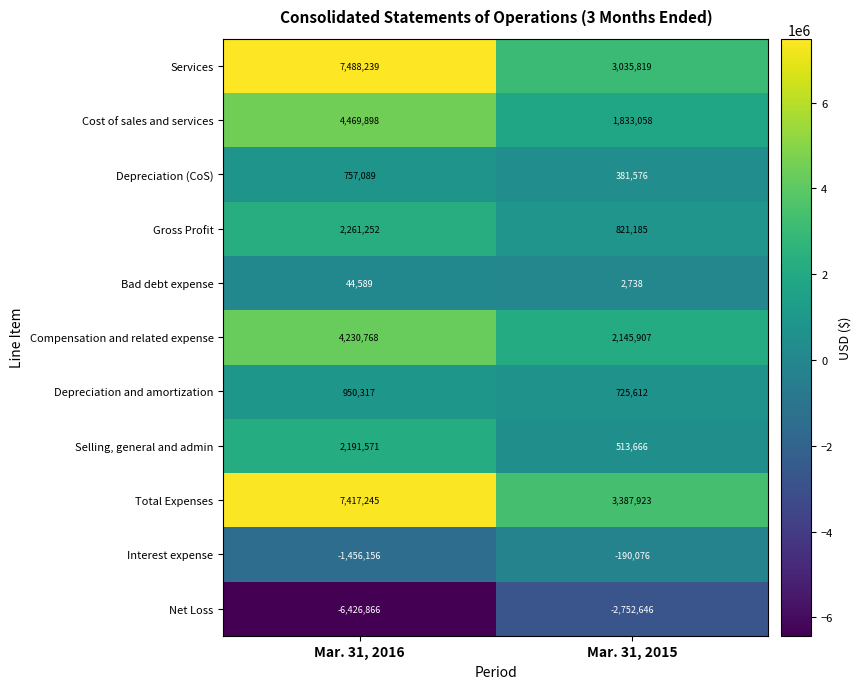

Reading left to right, extract all data points from this chart.

Services: Mar. 31, 2016=7488239	Mar. 31, 2015=3035819
Cost of sales and services: Mar. 31, 2016=4469898	Mar. 31, 2015=1833058
Depreciation (CoS): Mar. 31, 2016=757089	Mar. 31, 2015=381576
Gross Profit: Mar. 31, 2016=2261252	Mar. 31, 2015=821185
Bad debt expense: Mar. 31, 2016=44589	Mar. 31, 2015=2738
Compensation and related expense: Mar. 31, 2016=4230768	Mar. 31, 2015=2145907
Depreciation and amortization: Mar. 31, 2016=950317	Mar. 31, 2015=725612
Selling, general and admin: Mar. 31, 2016=2191571	Mar. 31, 2015=513666
Total Expenses: Mar. 31, 2016=7417245	Mar. 31, 2015=3387923
Interest expense: Mar. 31, 2016=-1456156	Mar. 31, 2015=-190076
Net Loss: Mar. 31, 2016=-6426866	Mar. 31, 2015=-2752646